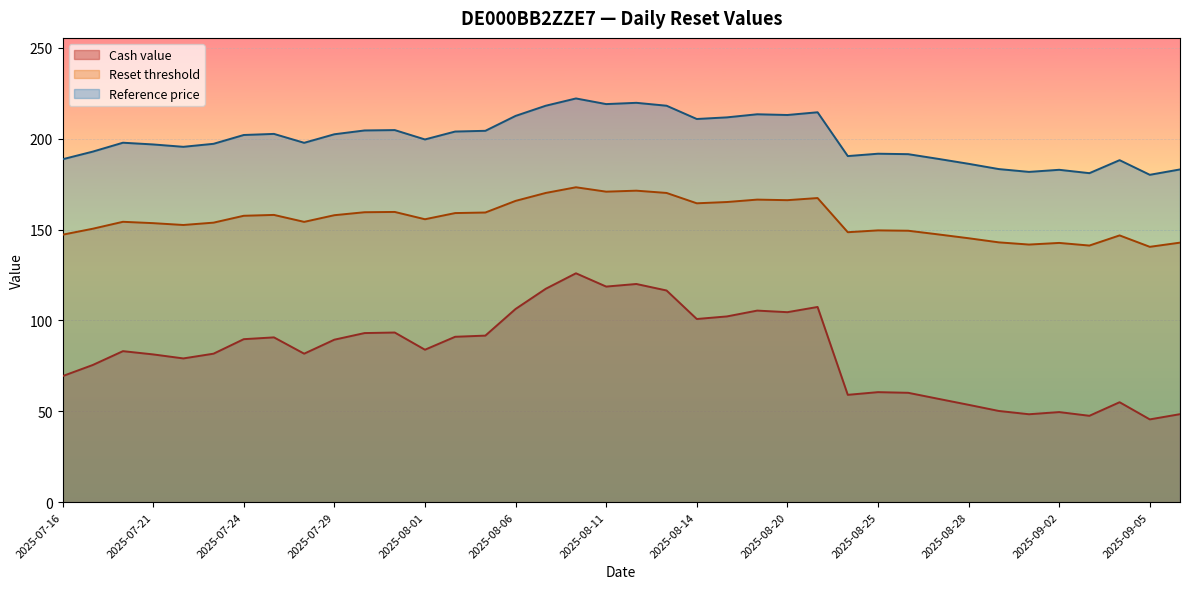

Which series changed the most between 2025-07-29 and 2025-07-16?

Cash value